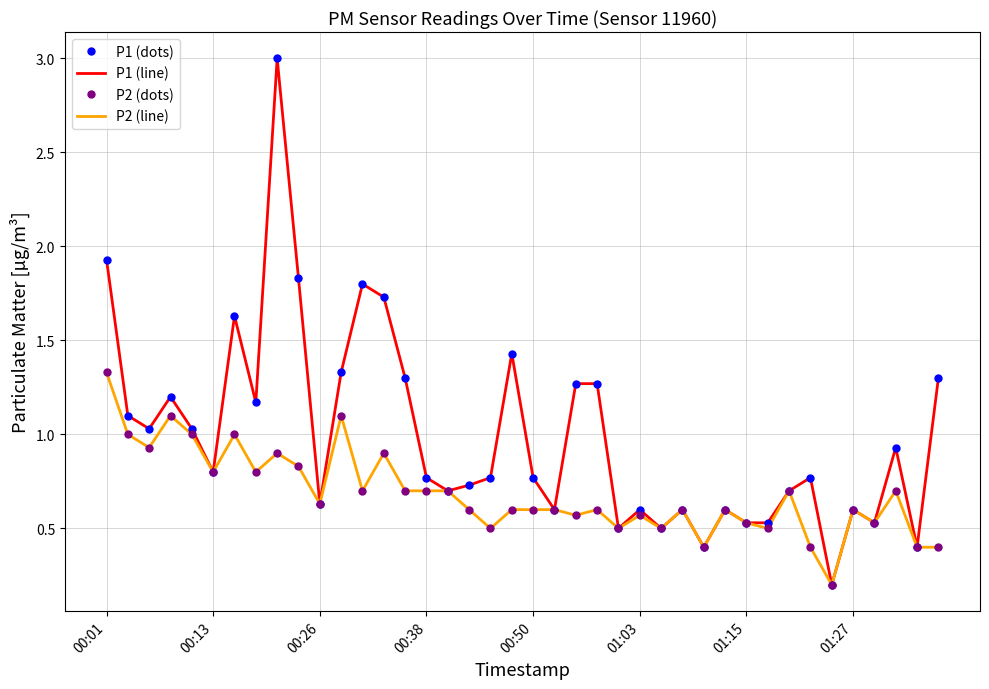

What is the label of the 19th point from the right?

21